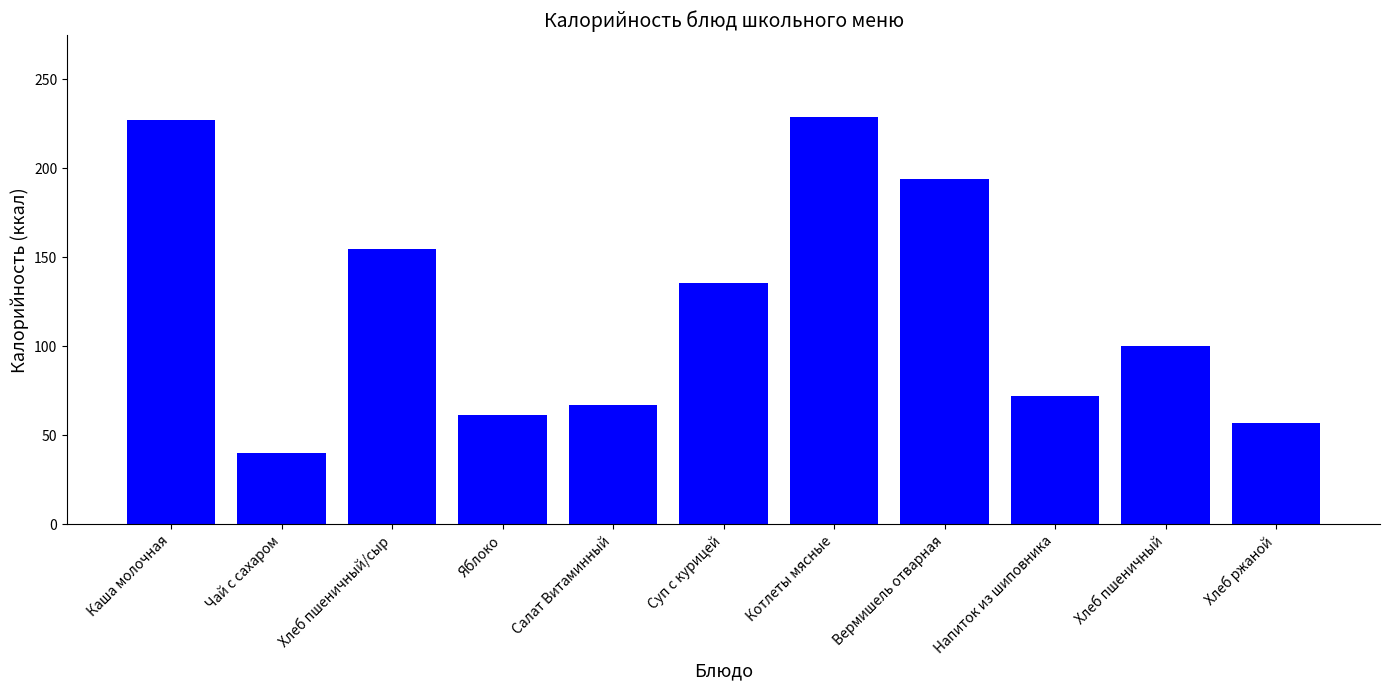

What is the difference between the values at Вермишель отварная and Яблоко?

132.9